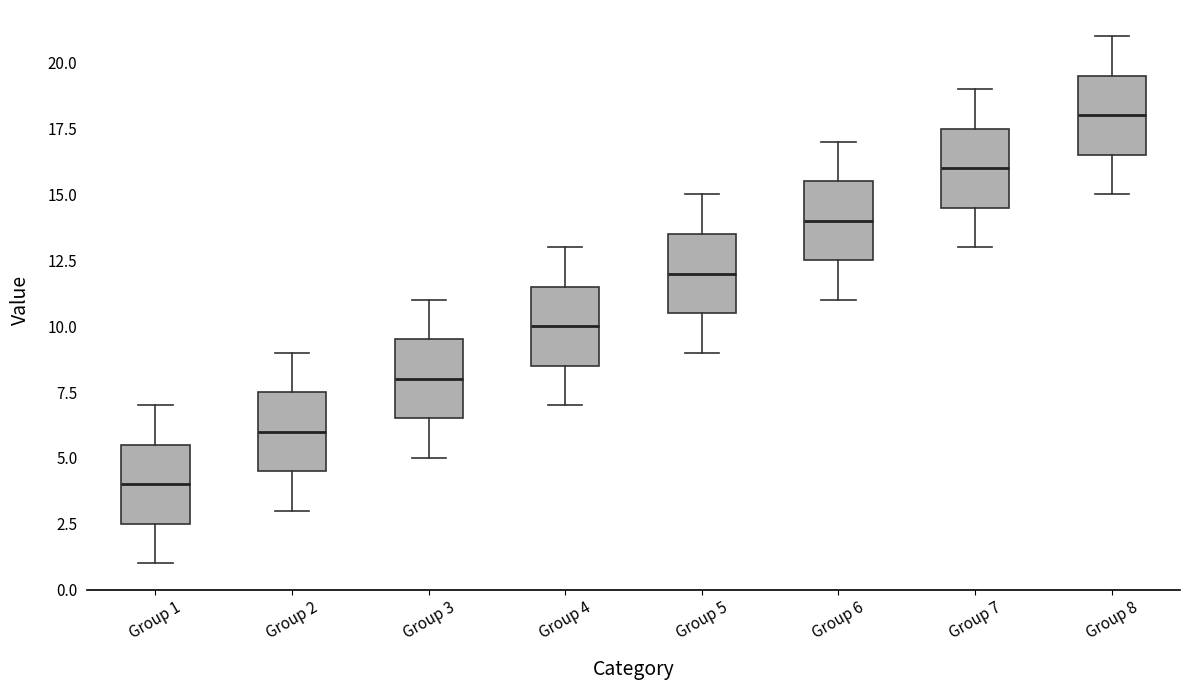

Where is the lower edge of the box for Group 3 on the y-axis? The values are not printed on the chart, so give them approximately, as read against the axis.

6.5